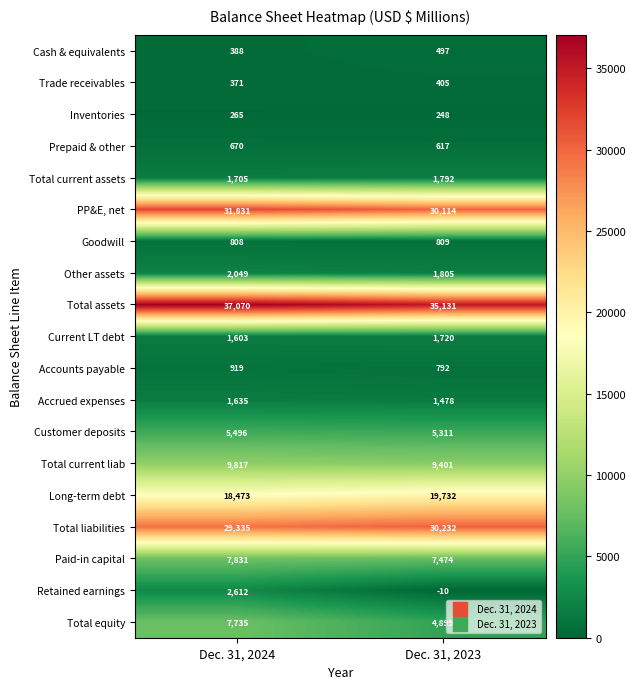

What is the sum of the Retained earnings values at Dec. 31, 2024 and Dec. 31, 2023?

2602